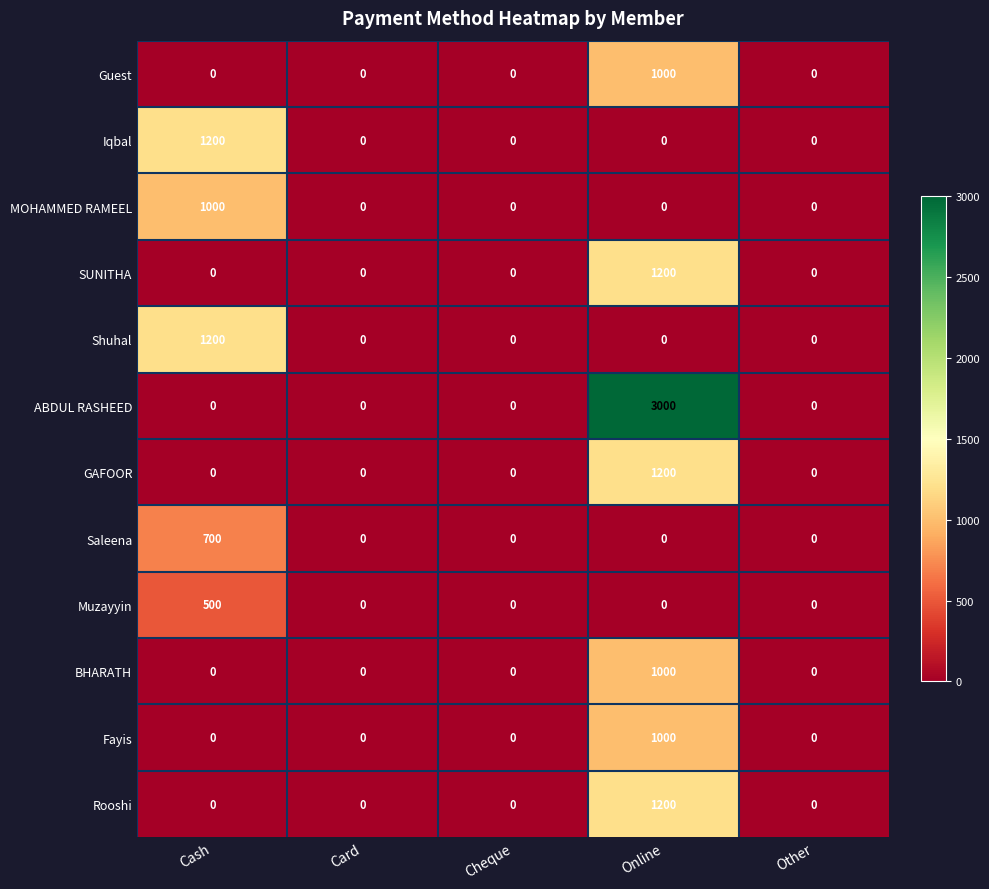

What is the difference between the highest and lowest values at Online?

3000